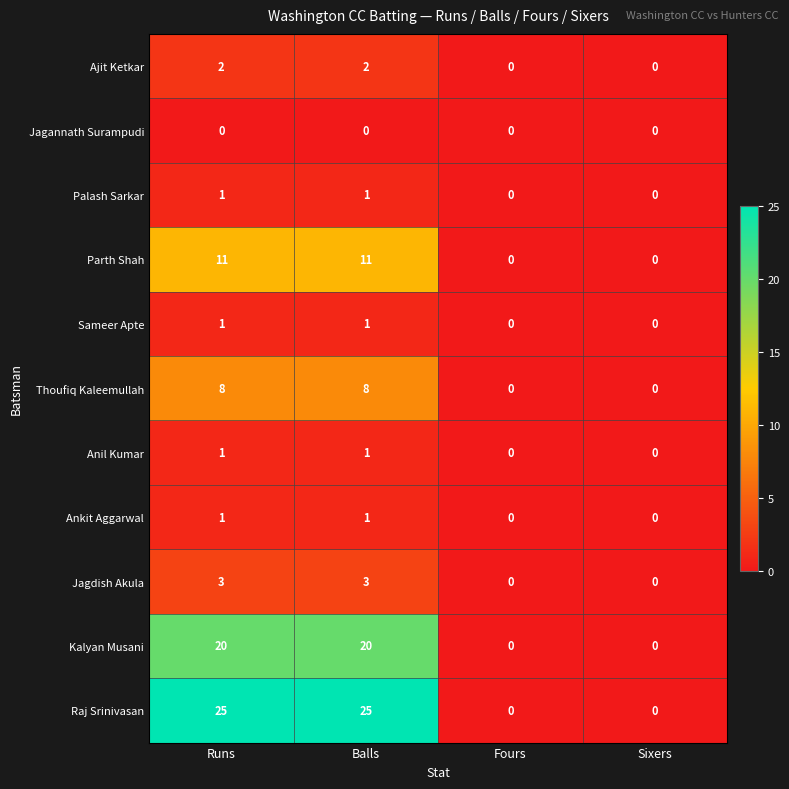

How many series are shown in this chart?

11